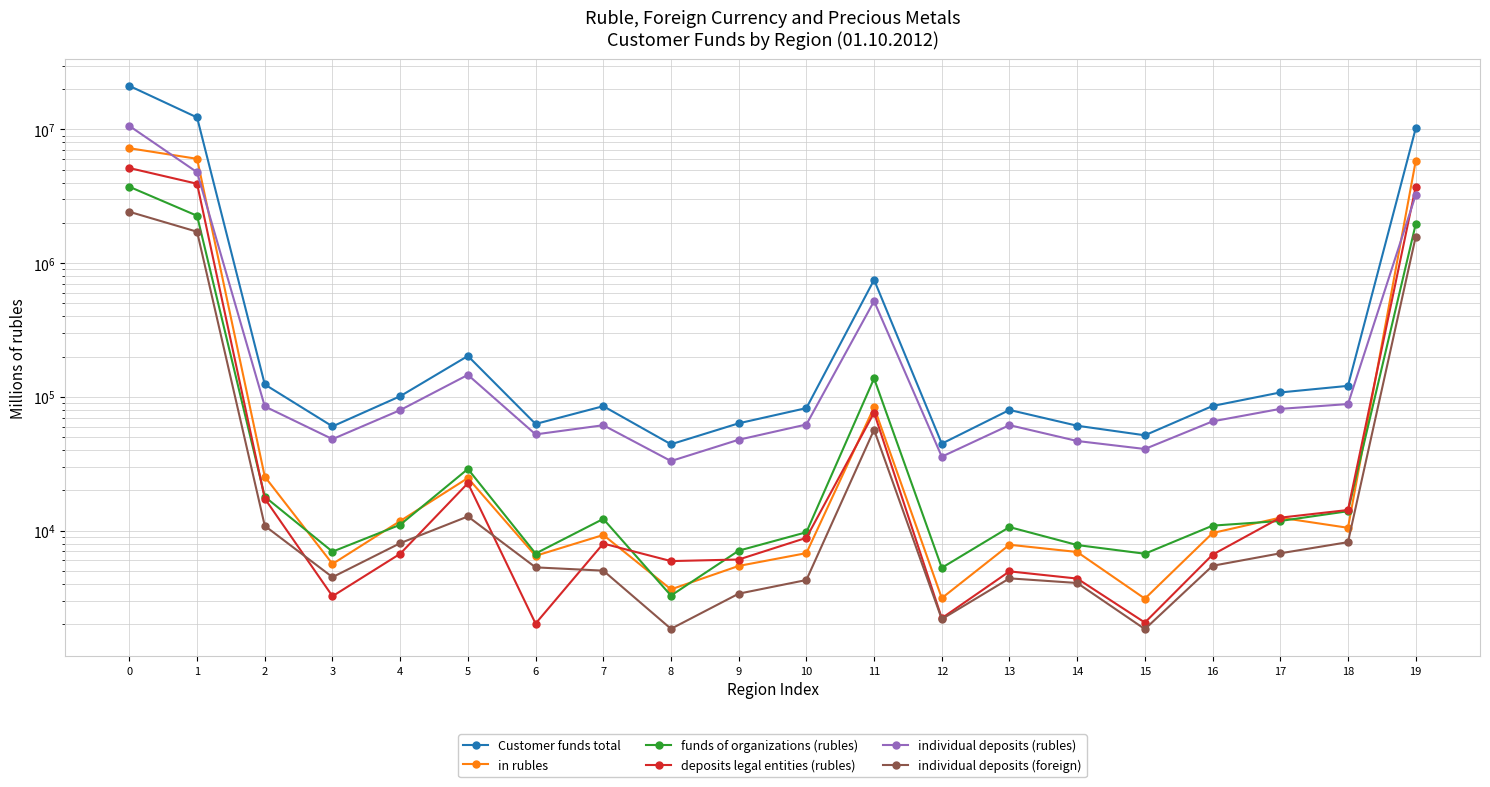

The value of deposits legal entities (rubles) at 0 is 5147747. True or false?

True